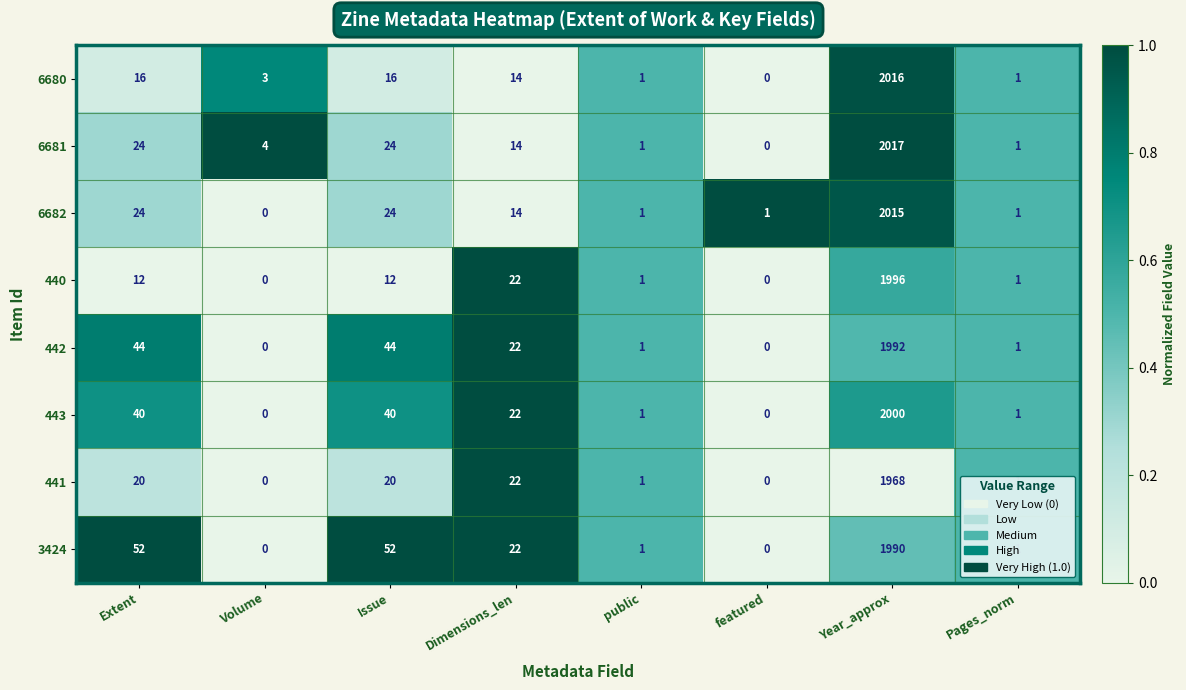

The 440 series shows 0 at featured. True or false?

True